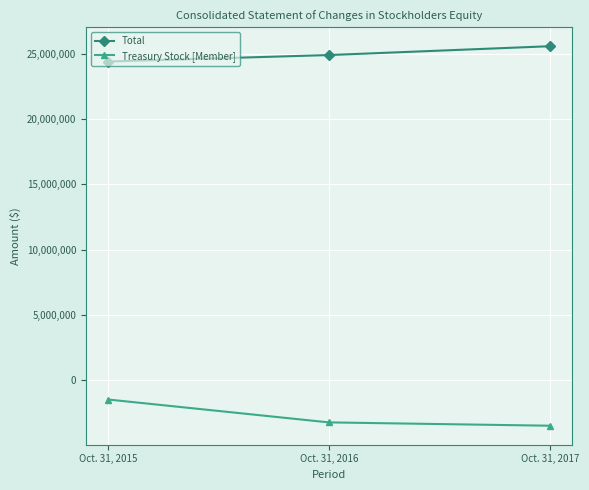

What is the spread (max minus min) of values at Oct. 31, 2017?

29095971